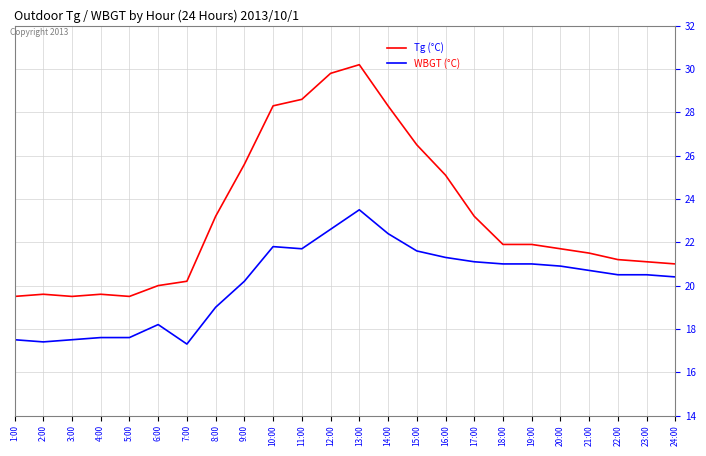

True or false: WBGT (°C) and Tg (°C) intersect in this chart.

False